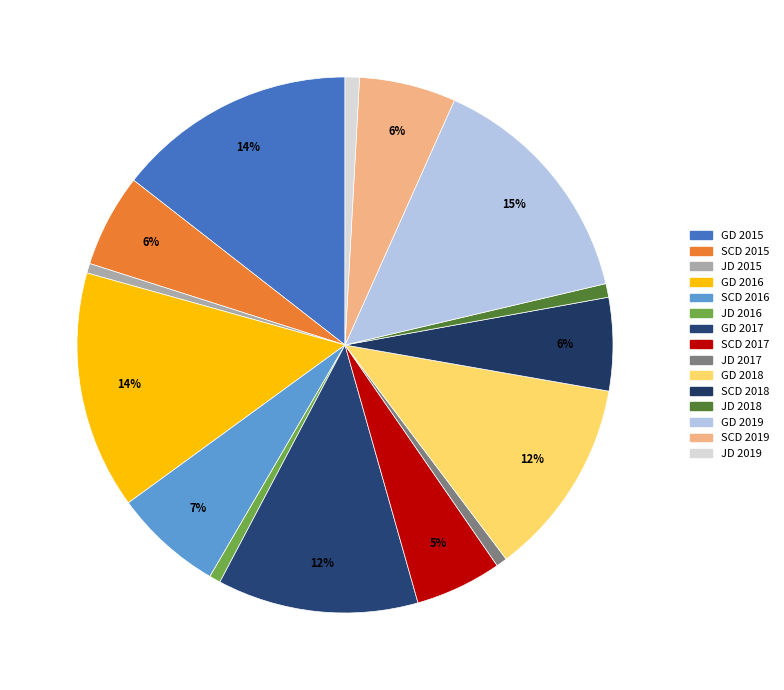

Count the number of slices in the pie.

15